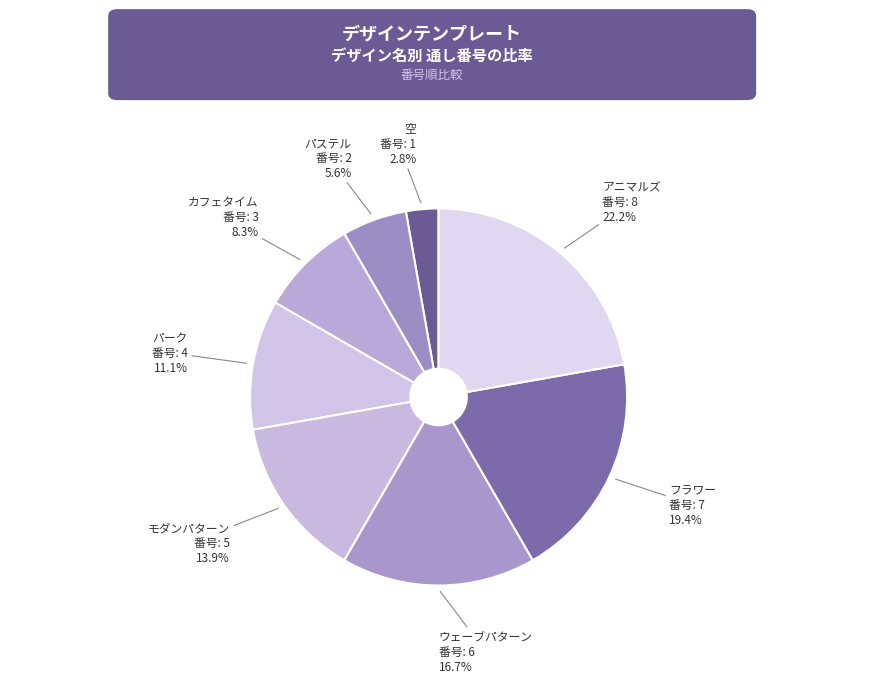

The フラワー slice represents 33% of the pie. True or false?

False